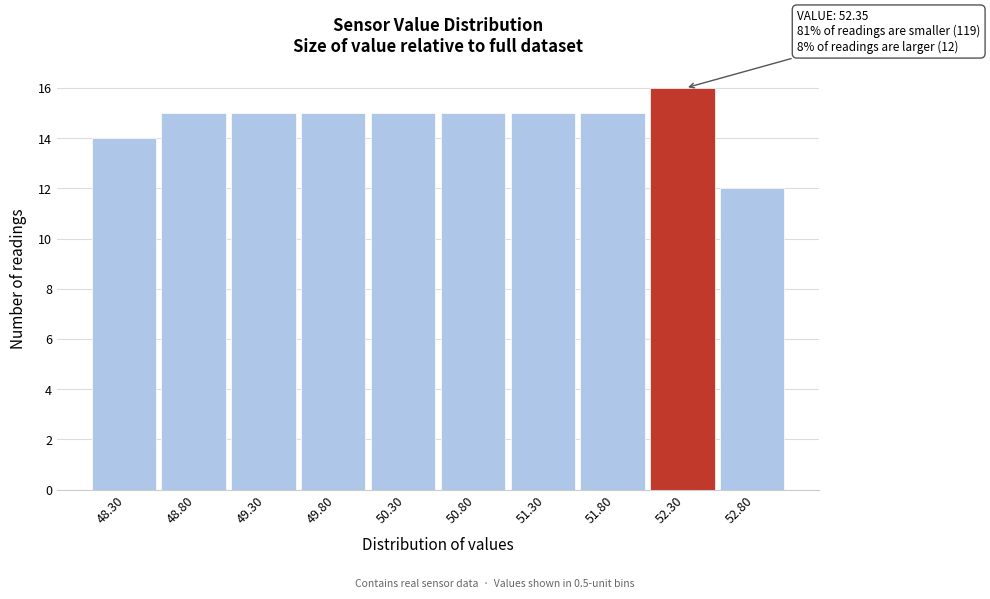

Reading left to right, what are all the values shown in this chart?

14	15	15	15	15	15	15	15	16	12